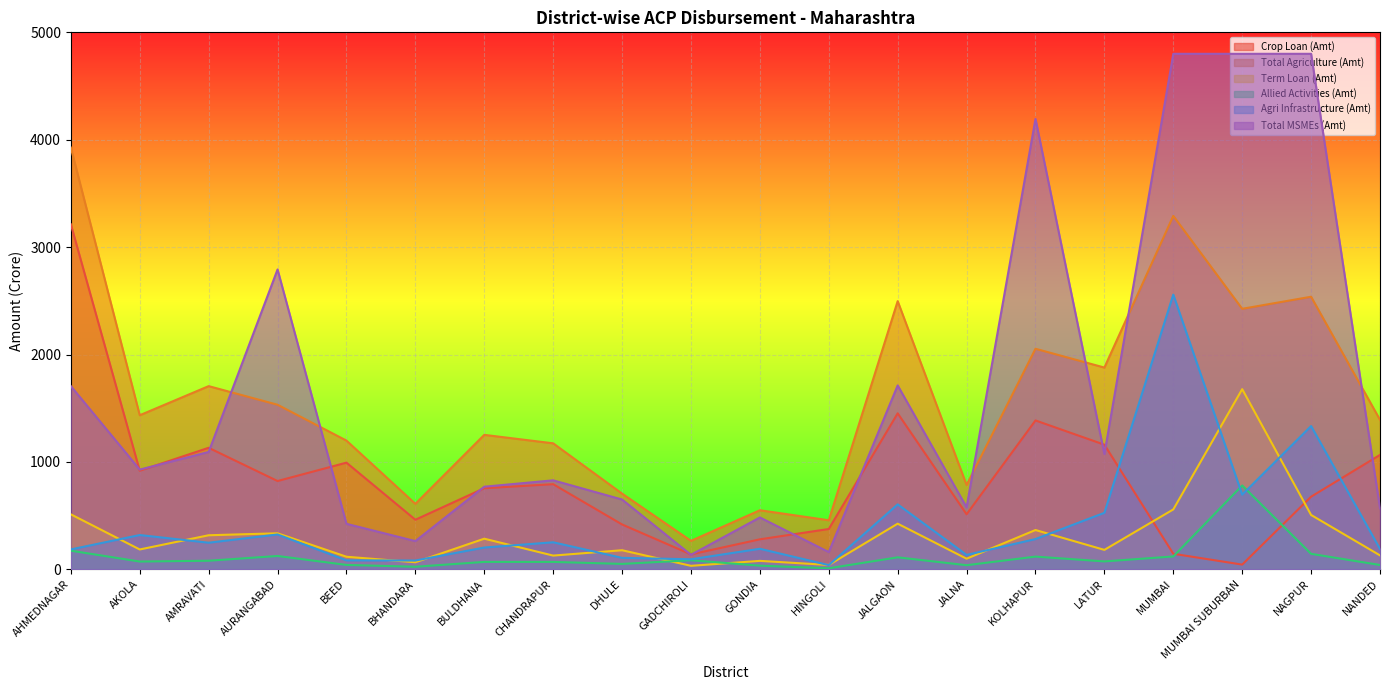

Where is Total Agriculture (Amt) nearest to the value 2095?

KOLHAPUR